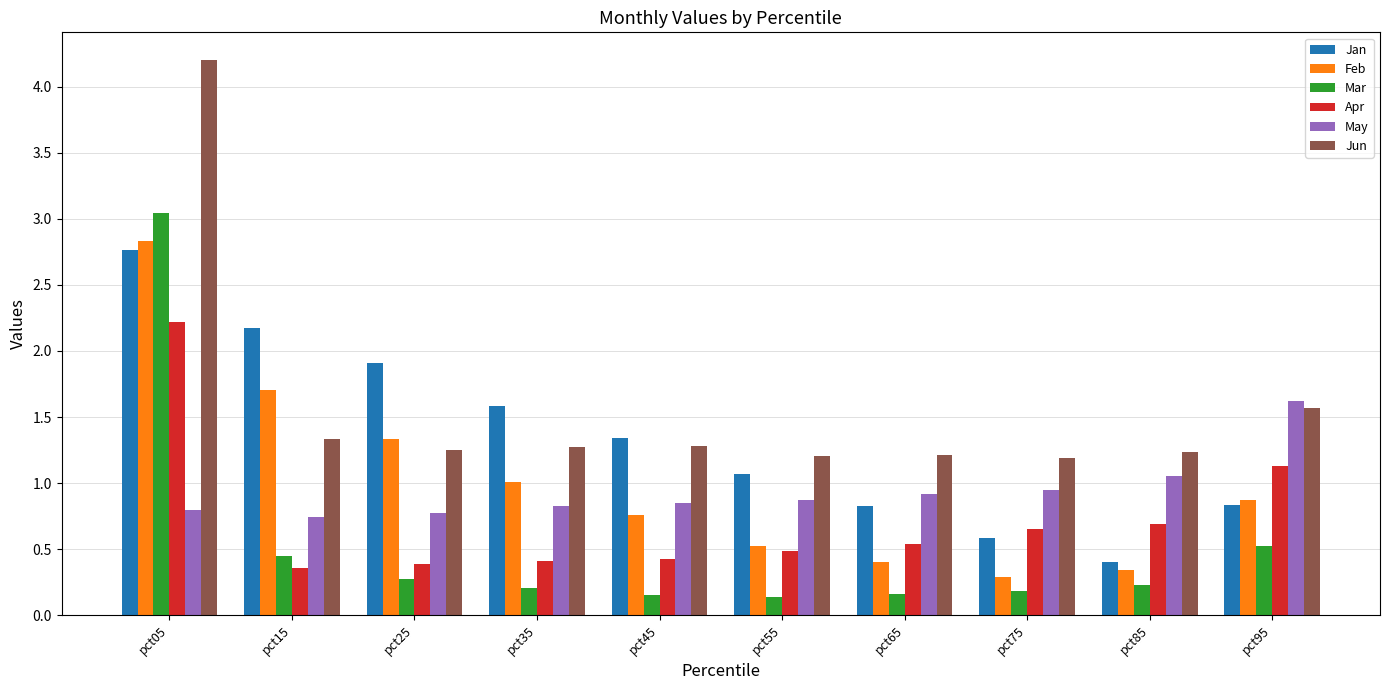

At which label does May reach its peak?

pct95